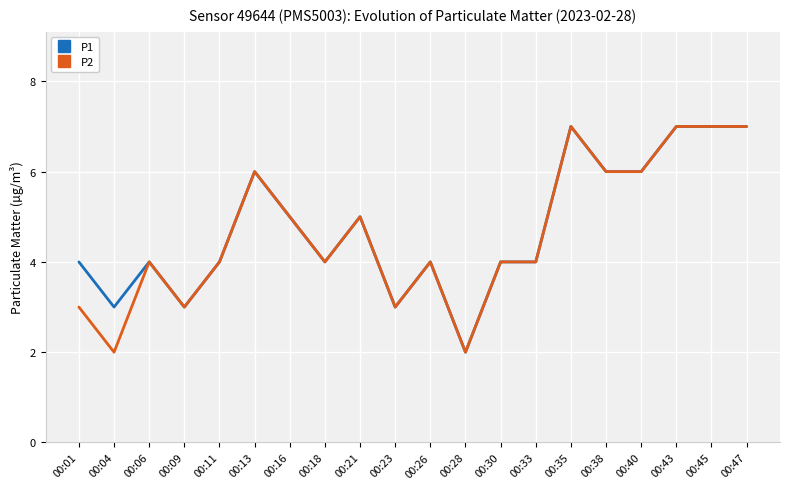

Where is the first local minimum for P2?

00:04